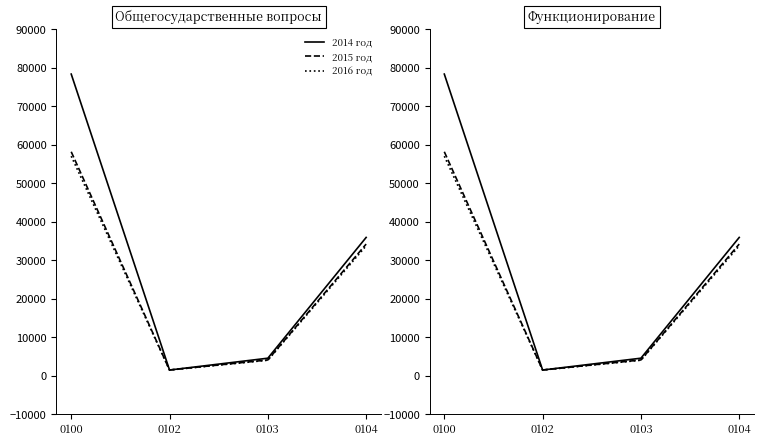

Which has a higher value, 0102 or 0104?

0104